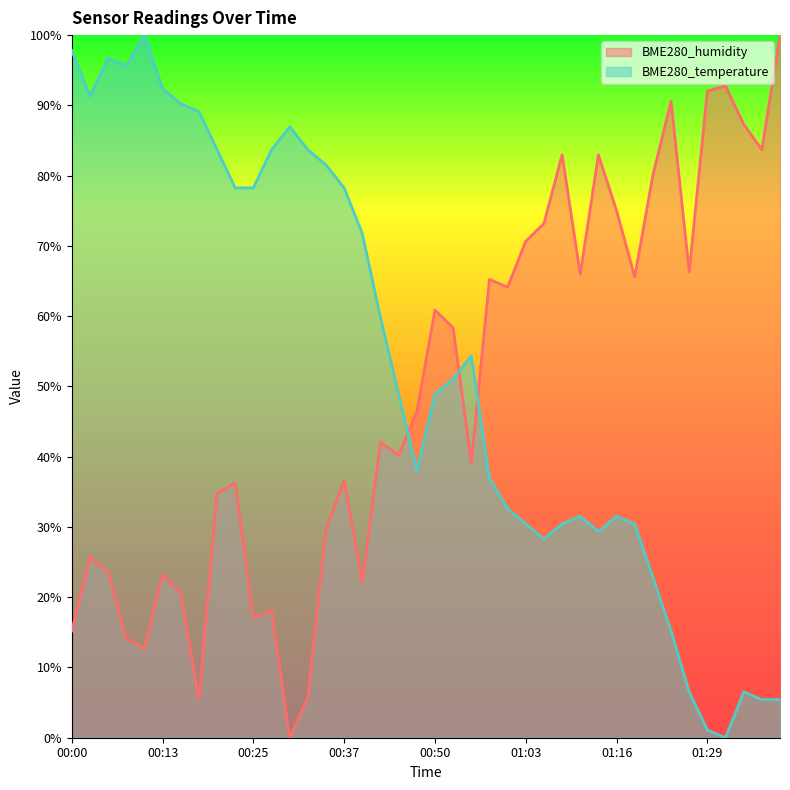

True or false: BME280_temperature has a value of 0.1 at 01:36.

True